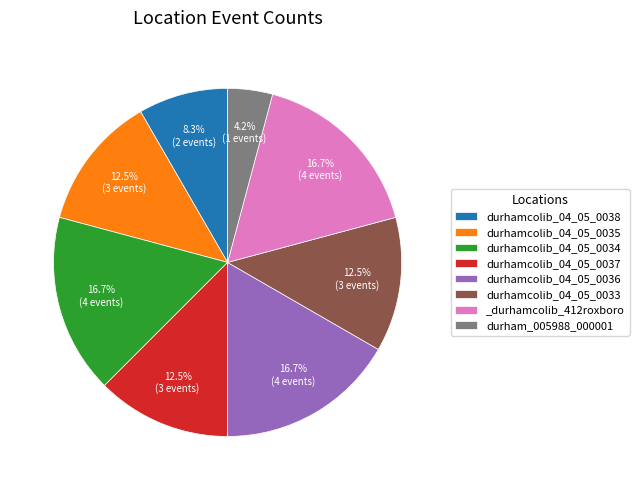

What is the smallest slice in the pie chart?

durham_005988_000001